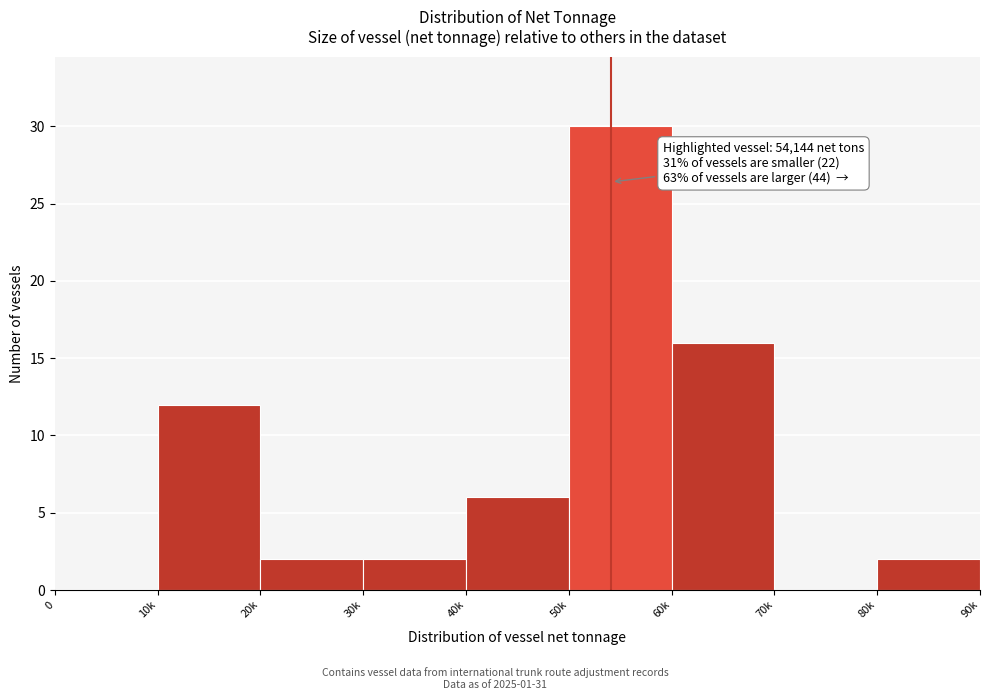

Reading left to right, list all the values displayed in this chart.

0=0	10k=12	20k=2	30k=2	40k=6	50k=30	60k=16	70k=0	80k=2